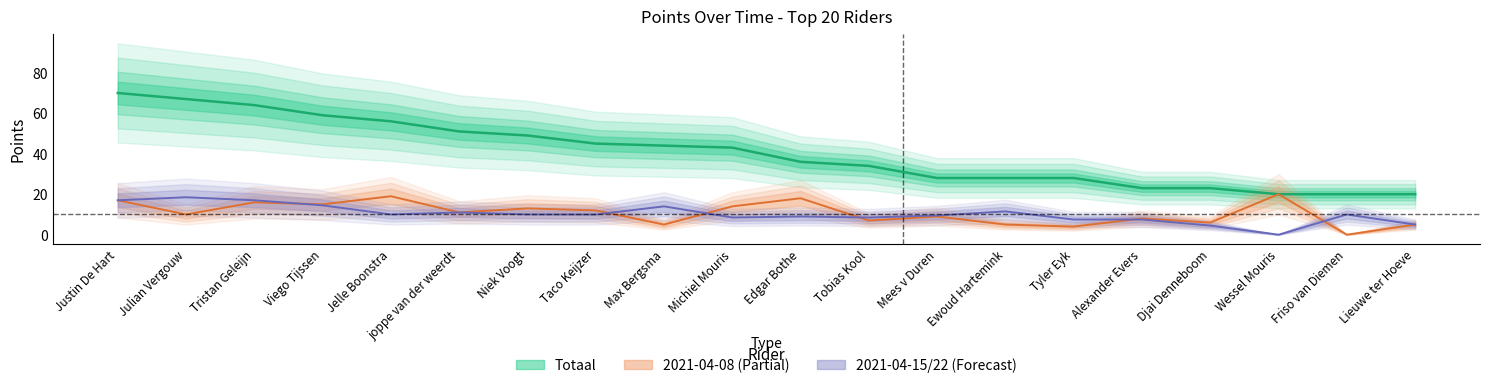

Which category has the highest value across all series?

Justin De Hart